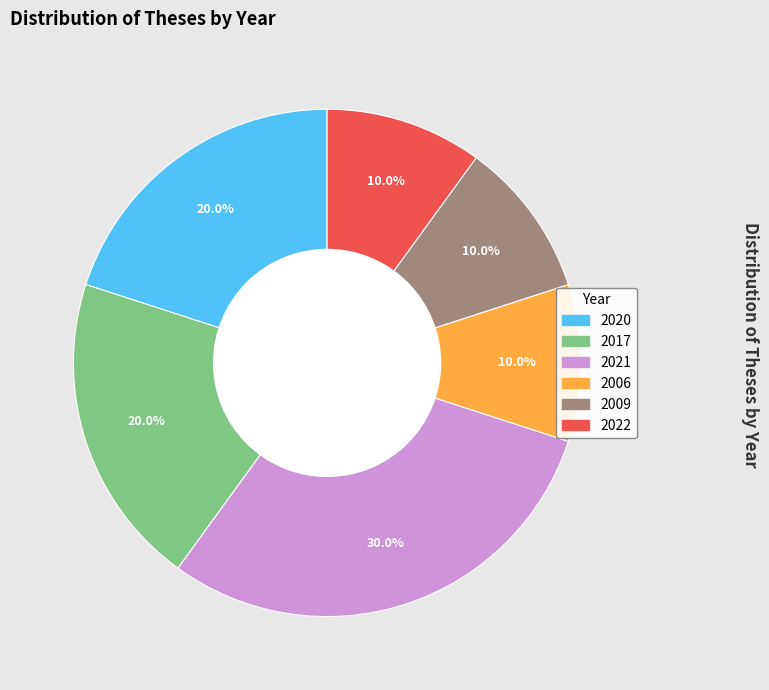

What is the ratio of the value at 2021 to the value at 2006?

3.0